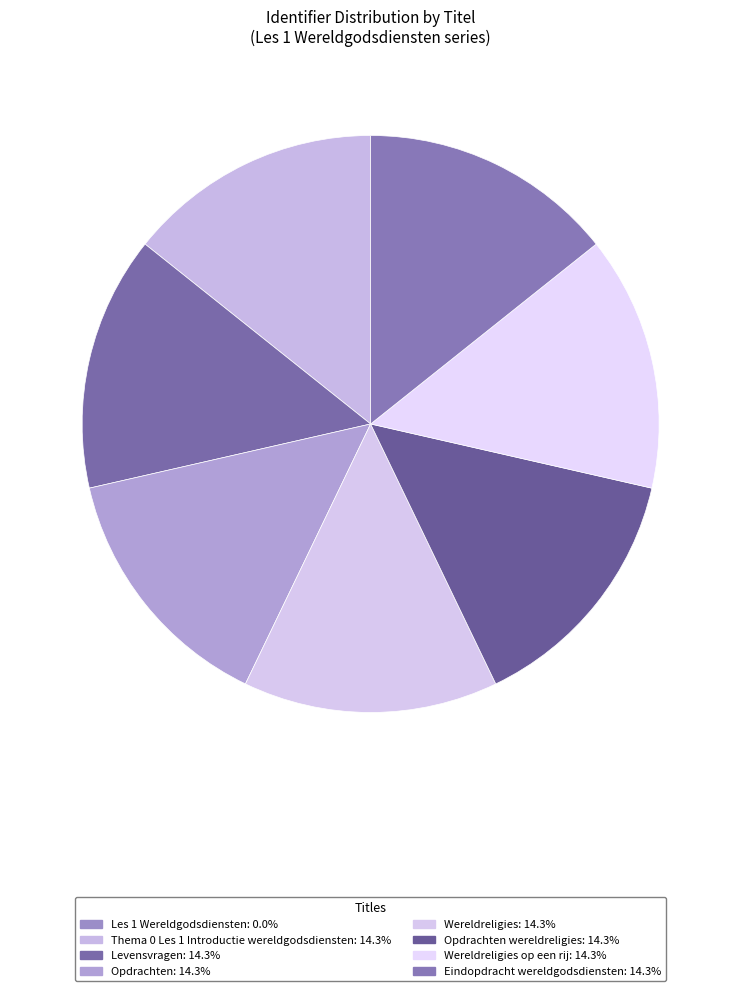

How many segments does this pie chart have?

8